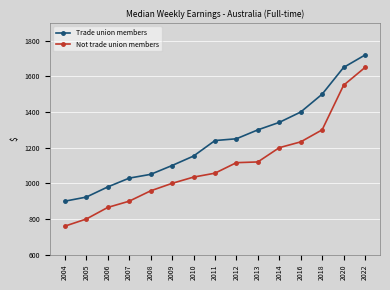

The value of Trade union members at 2020 is 685.4. True or false?

False